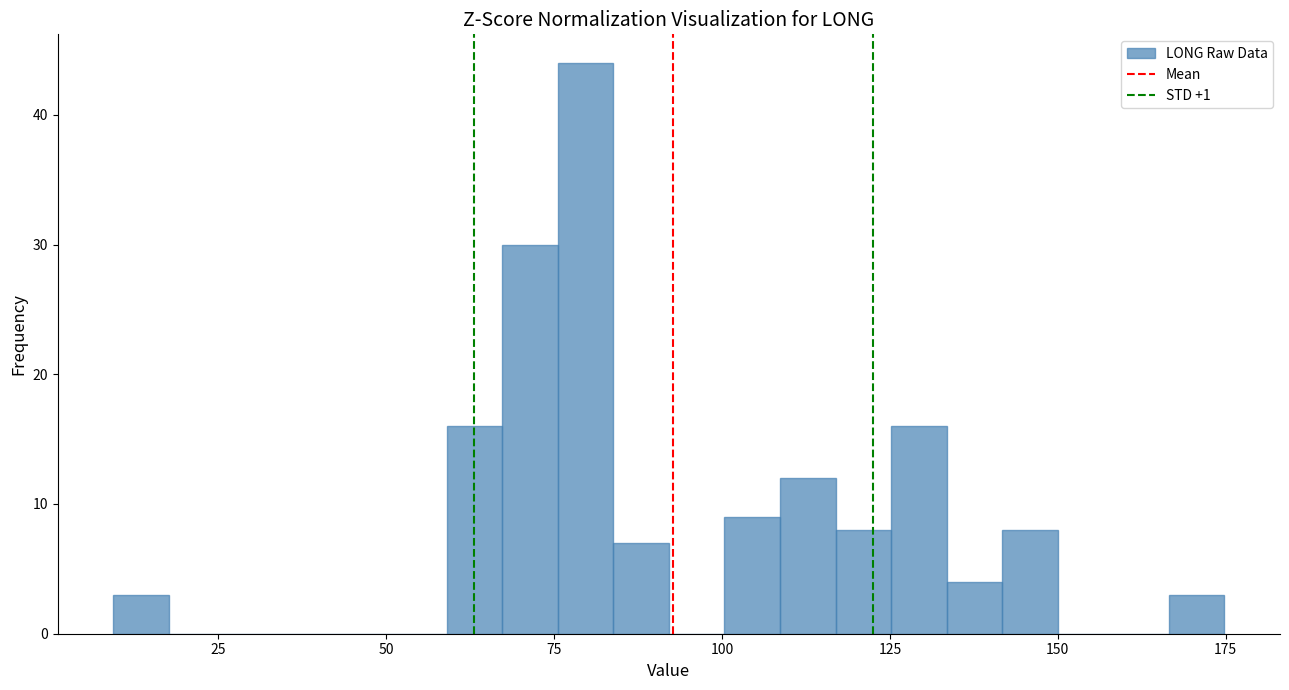

Around what value on the x-axis is the tallest bar? Give the approximate position of its centre, as read against the axis.

80